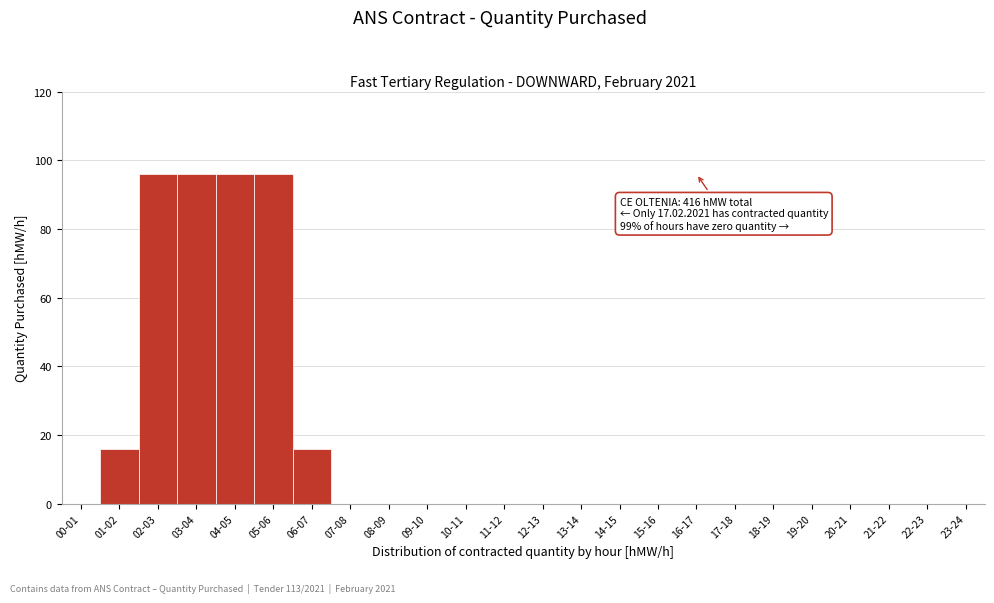

Reading right to left, extract all data points from this chart.

23-24=0	22-23=0	21-22=0	20-21=0	19-20=0	18-19=0	17-18=0	16-17=0	15-16=0	14-15=0	13-14=0	12-13=0	11-12=0	10-11=0	09-10=0	08-09=0	07-08=0	06-07=16	05-06=96	04-05=96	03-04=96	02-03=96	01-02=16	00-01=0